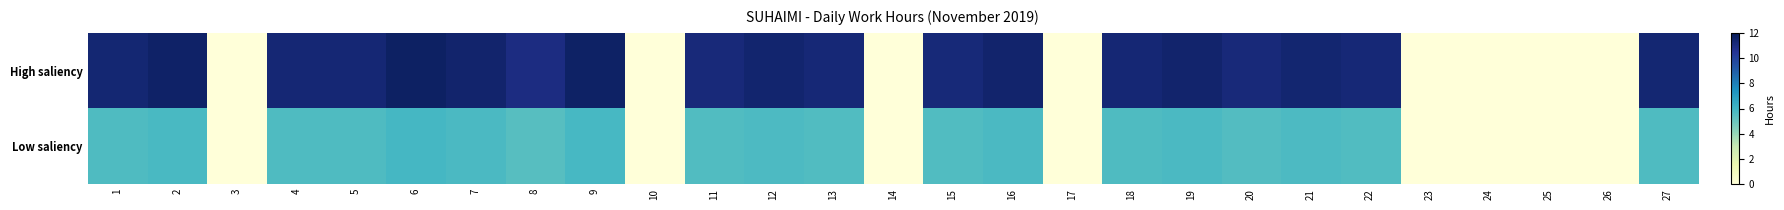

Which has a higher value, 13 or 9?

9